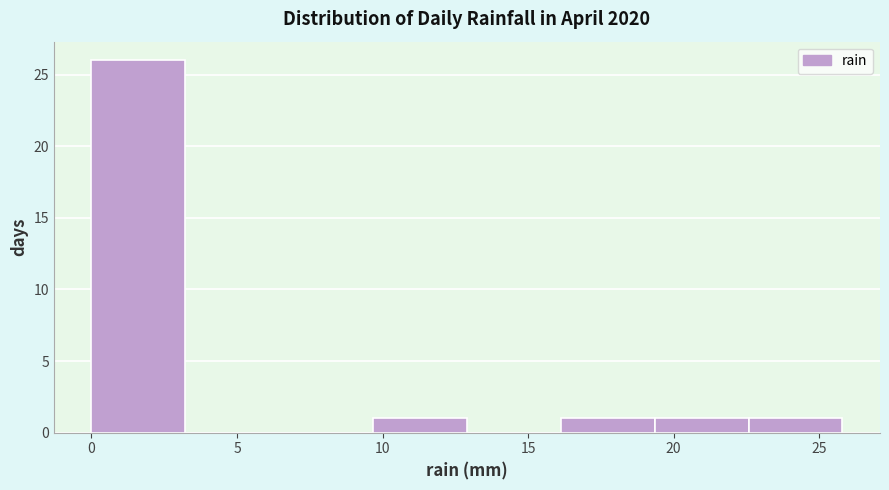

Reading left to right, transcribe this chart: for each bar, give the range it covers on the x-axis and its height. Neither the bar edges nor the heights are printed on the chart, so give them approximately, as read against the axes.

0.0 to 3.0: 26
3.0 to 6.5: 0
6.5 to 9.5: 0
9.5 to 13.0: 1
13.0 to 16.0: 0
16.0 to 19.5: 1
19.5 to 22.5: 1
22.5 to 26.0: 1